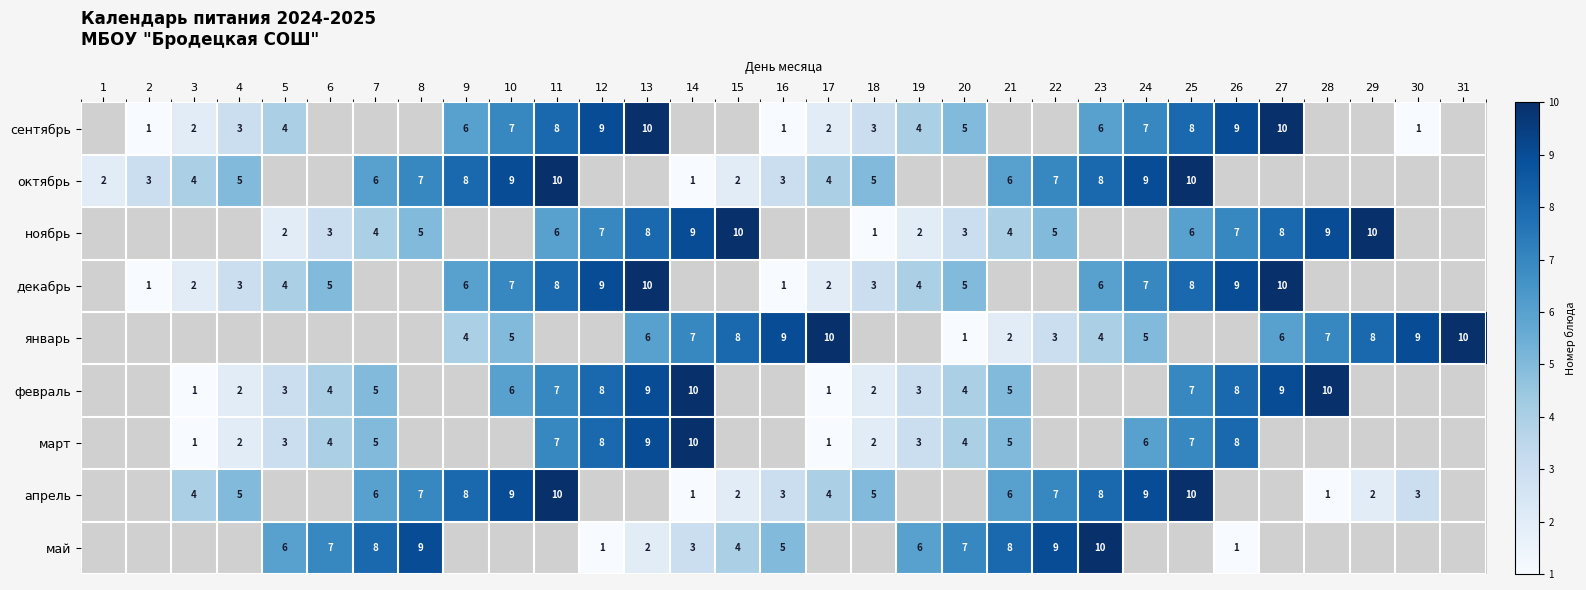

Is the value of декабрь at 12 greater than the value of январь at 15?

Yes